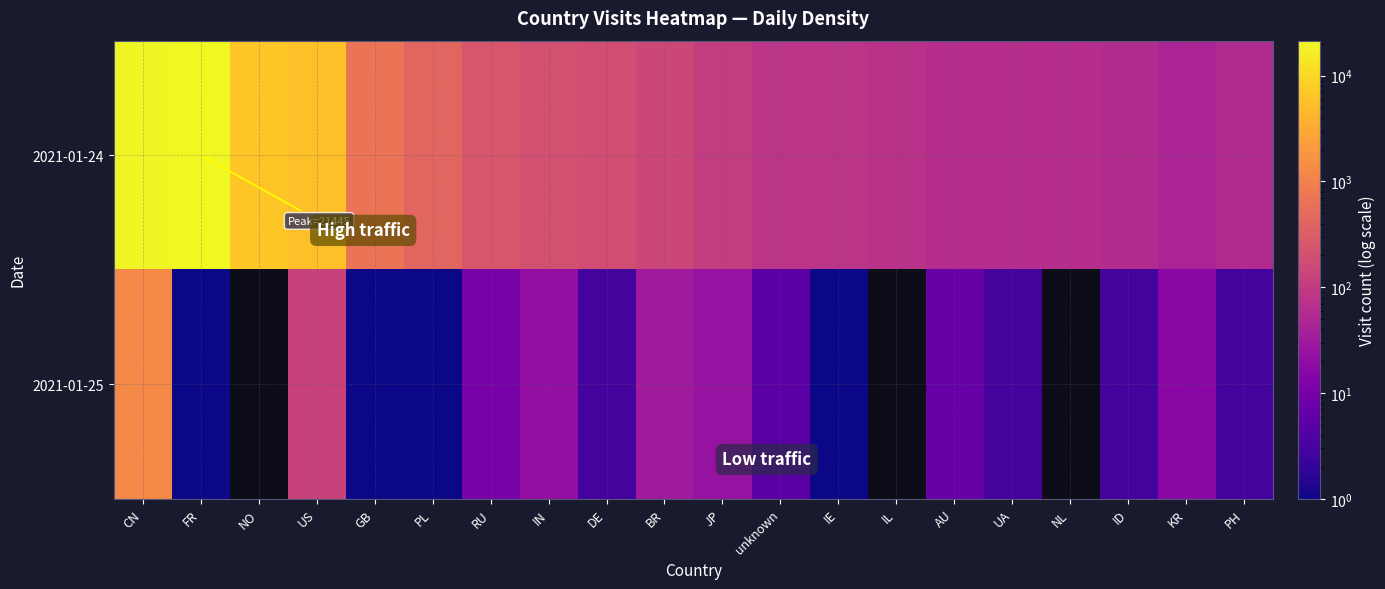

At how many categories does at least one series exceed 16126?

2